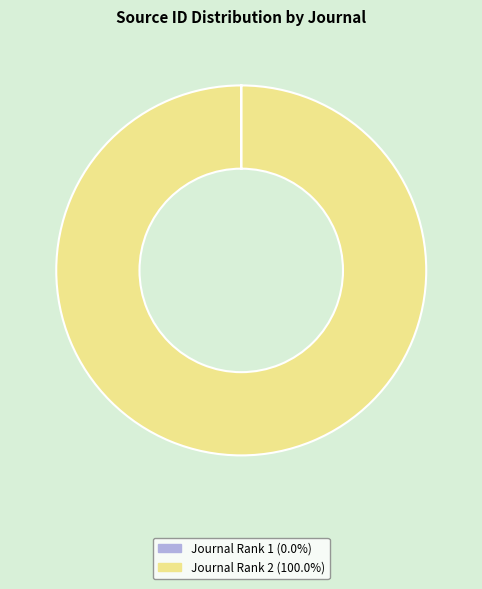

Does any single category account for the majority?

Yes